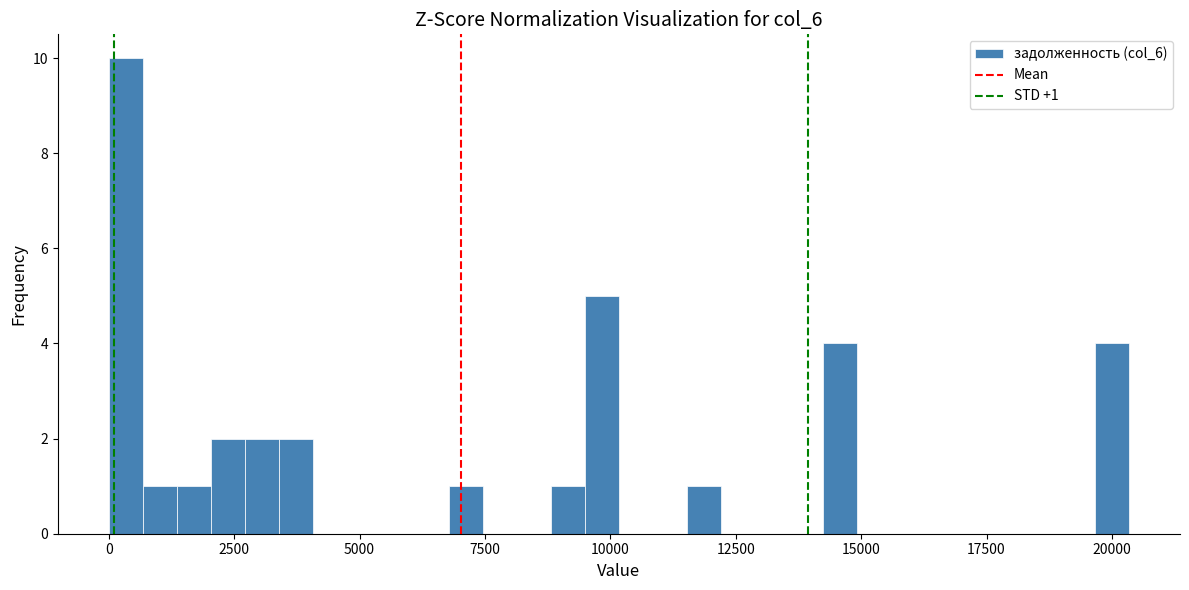

Around what value on the x-axis is the tallest bar? Give the approximate position of its centre, as read against the axis.

500